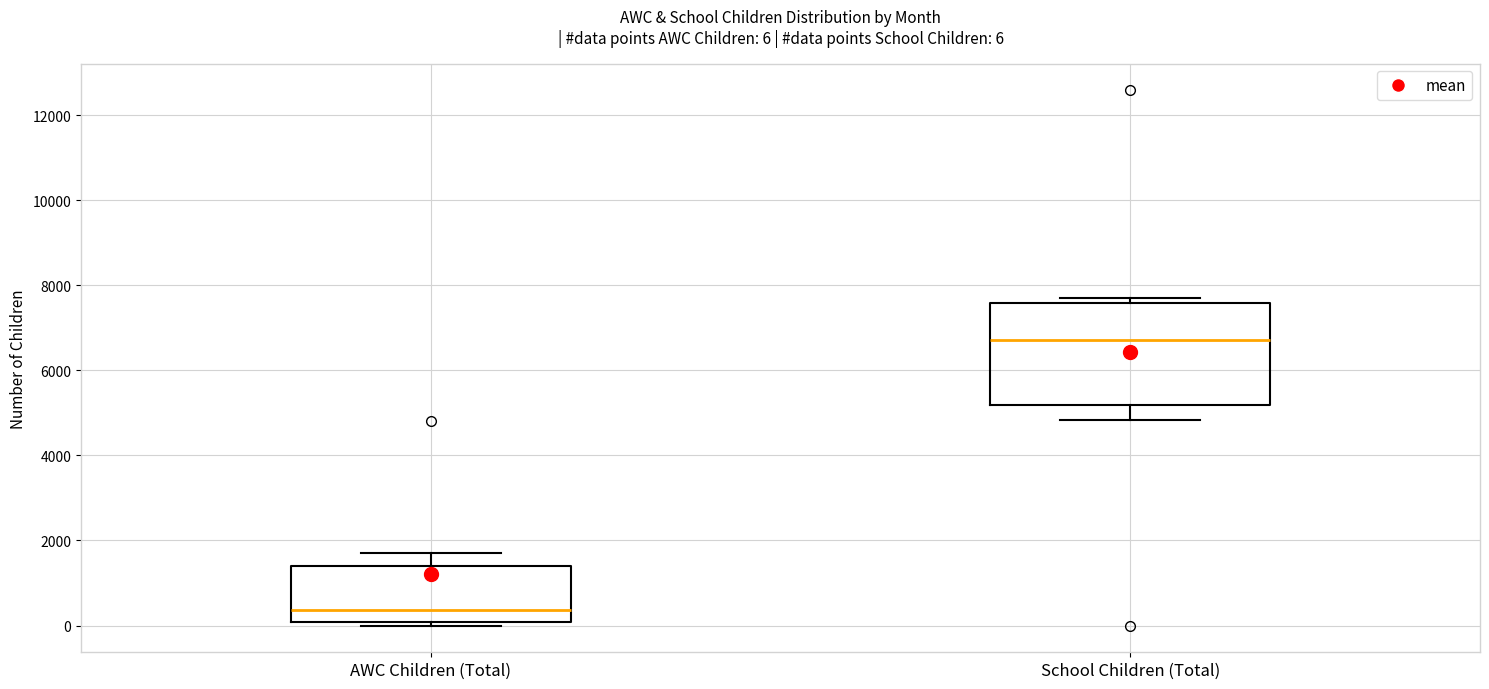

Which box has the highest median line?

School Children (Total)